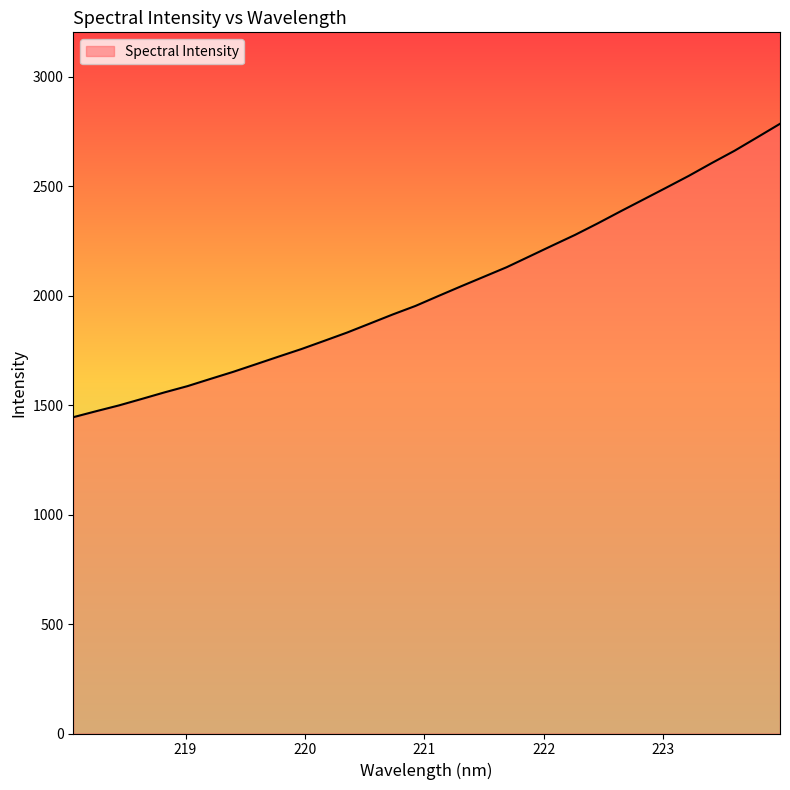

What is the minimum value shown in the chart?

1444.9